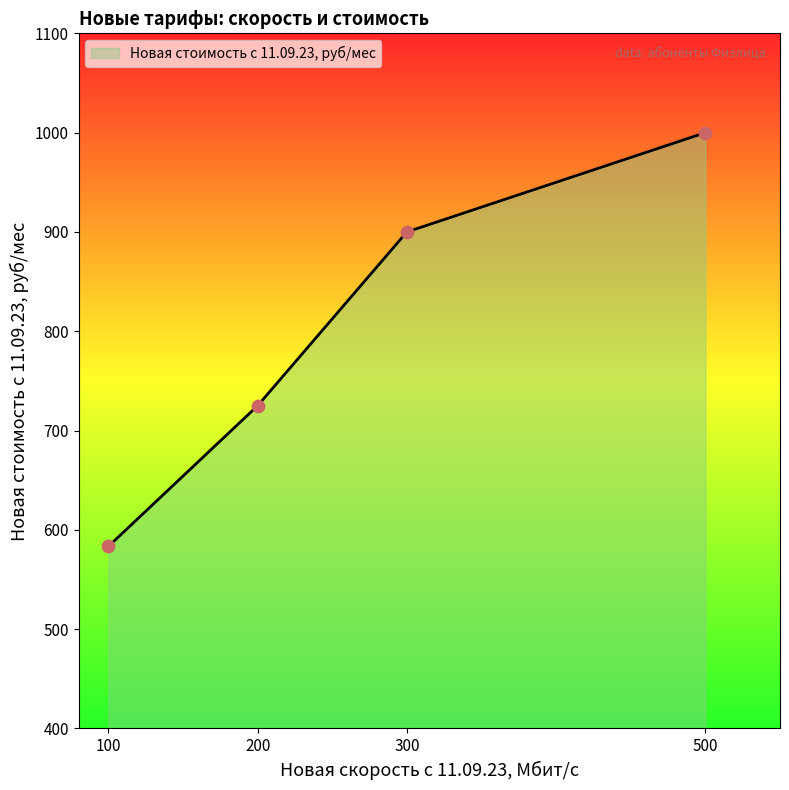

Between 100 and 100, which is larger?

100